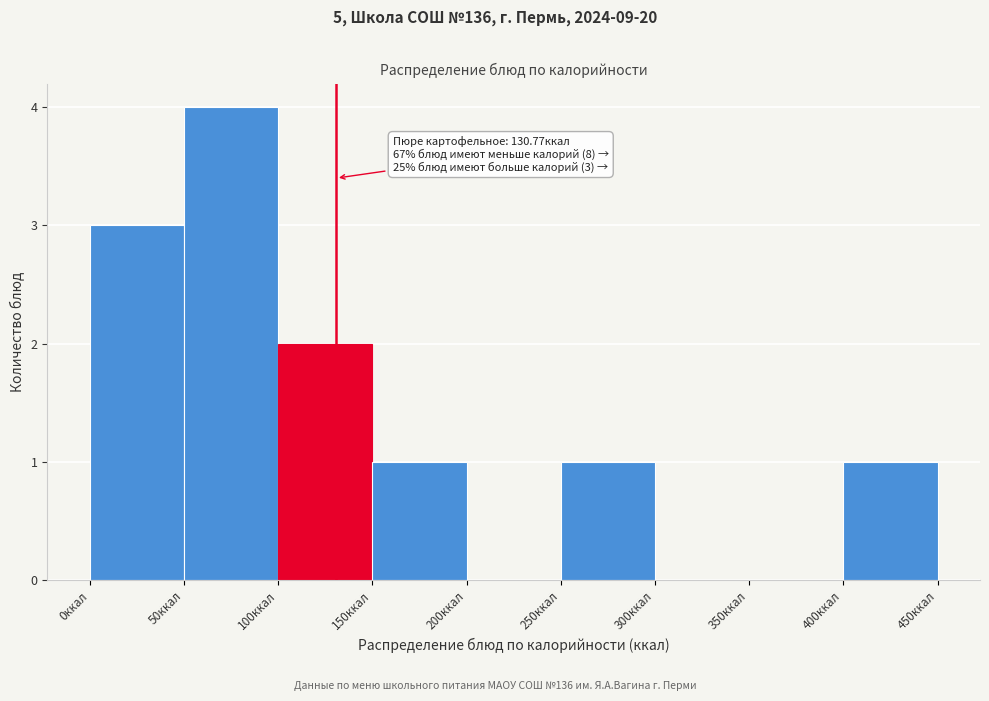

Which range on the x-axis has the tallest bar?

50 to 100